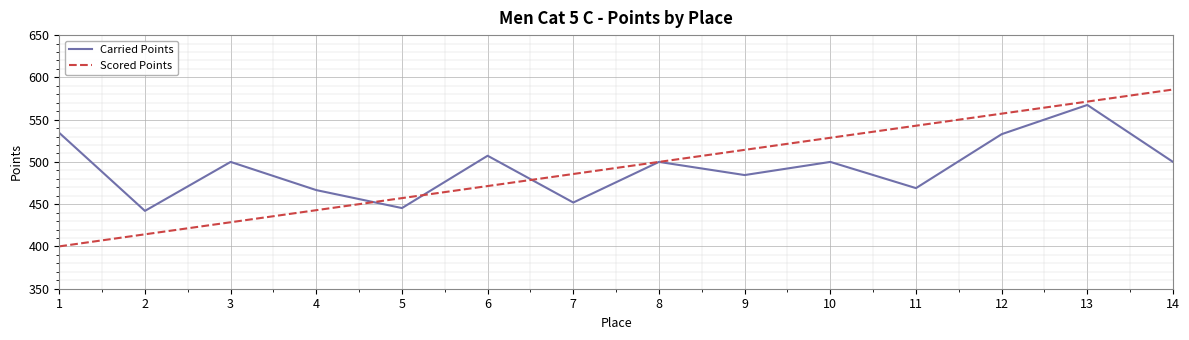

What value does the Scored Points series have at 13?

571.4